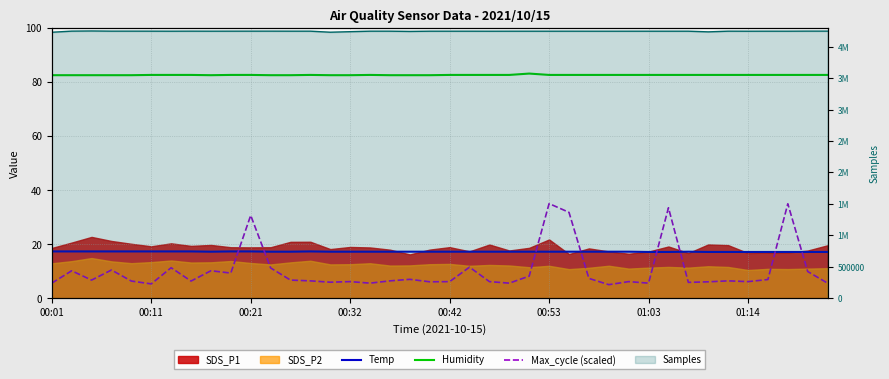

True or false: Humidity has a value of 82.5 at 8.

True